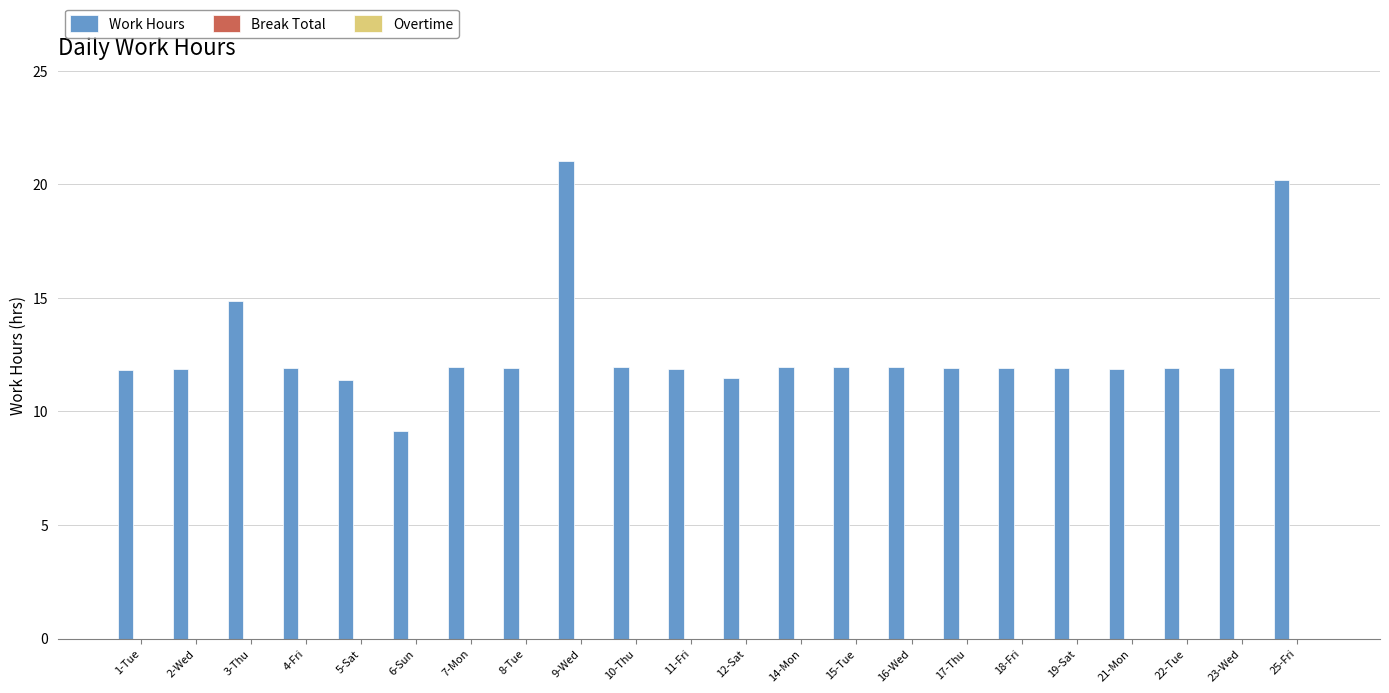

What is the maximum value shown in the chart?

21.0